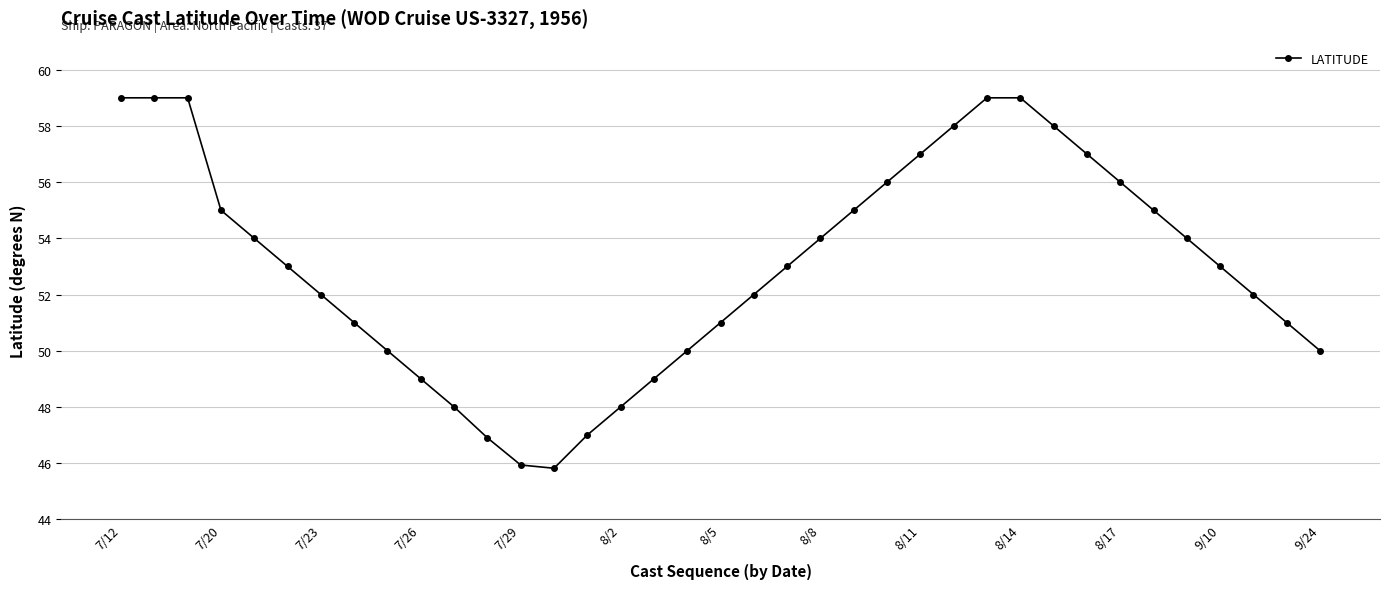

What is the greatest value displayed?

59.0